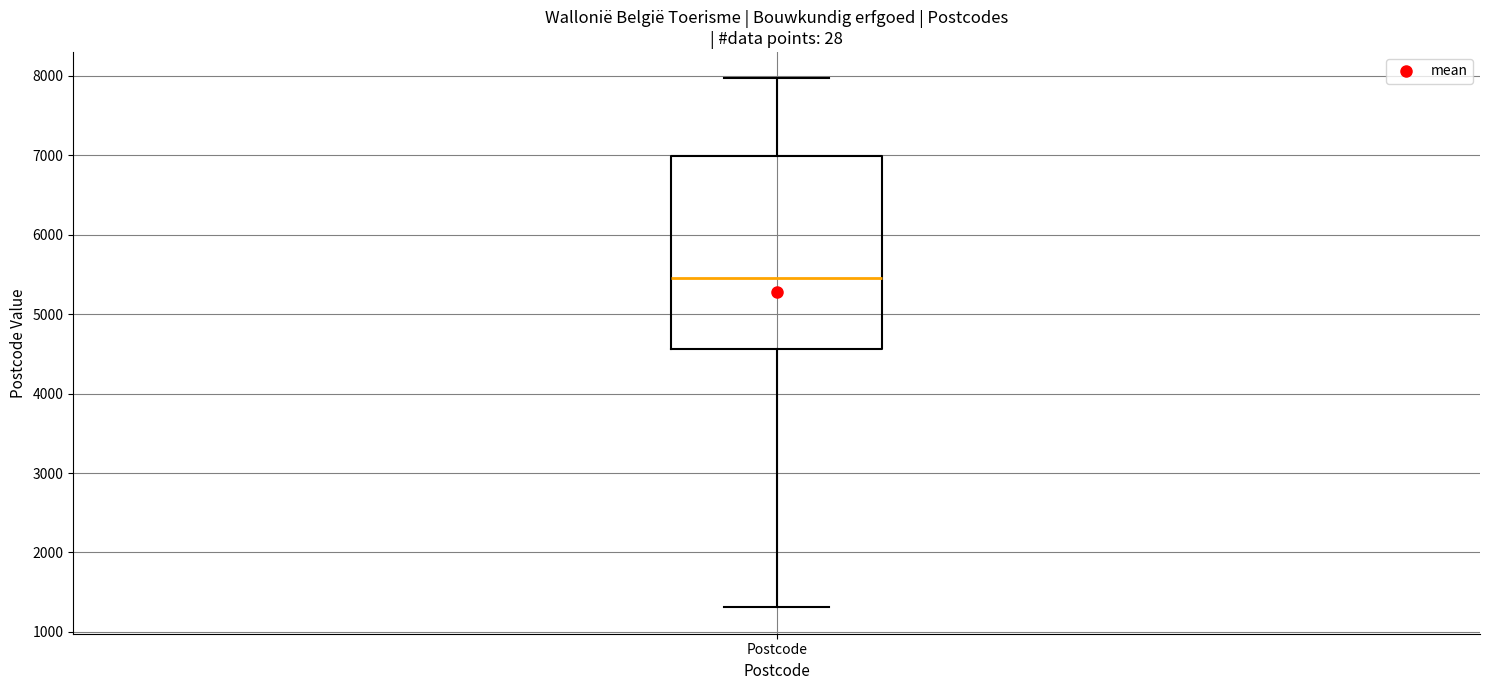

Read this box plot against the y-axis: the position of the median line, the range covered by the box, and the ends of both whiskers. The values are not printed on the chart, so give them approximately, as read against the axis.

median 5500, box 4600 to 7000, whiskers 1300 to 8000